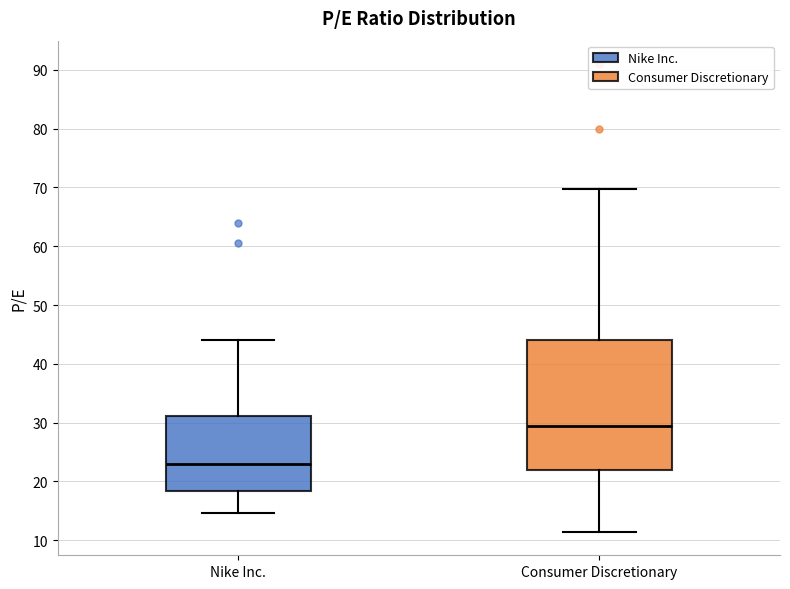

Which box has the highest median line?

Consumer Discretionary